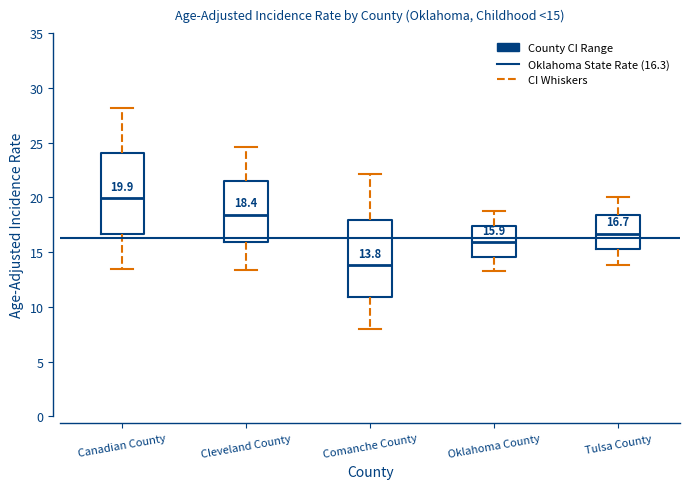

Which box's median line is the highest?

Canadian County